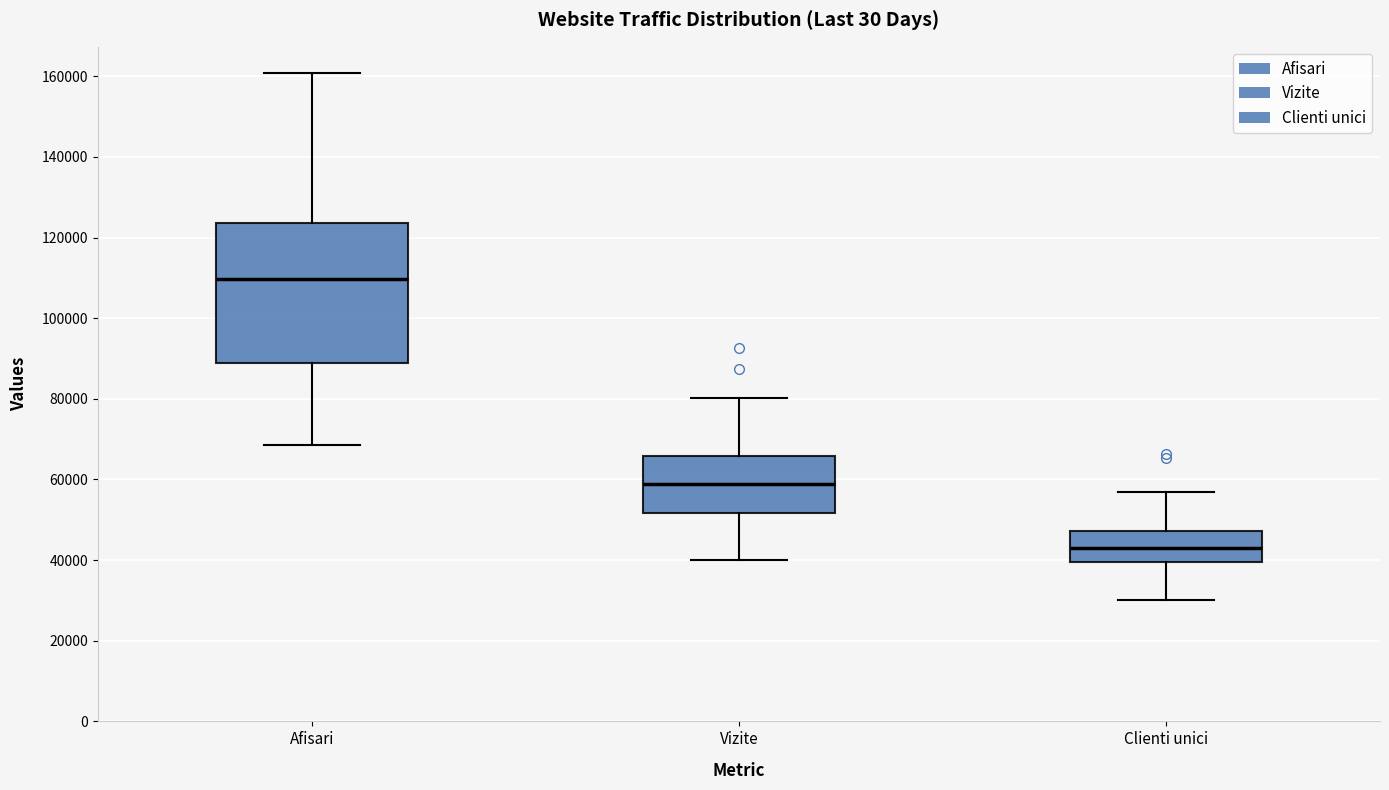

Which box is the tallest, from its lower edge to its upper edge?

Afisari